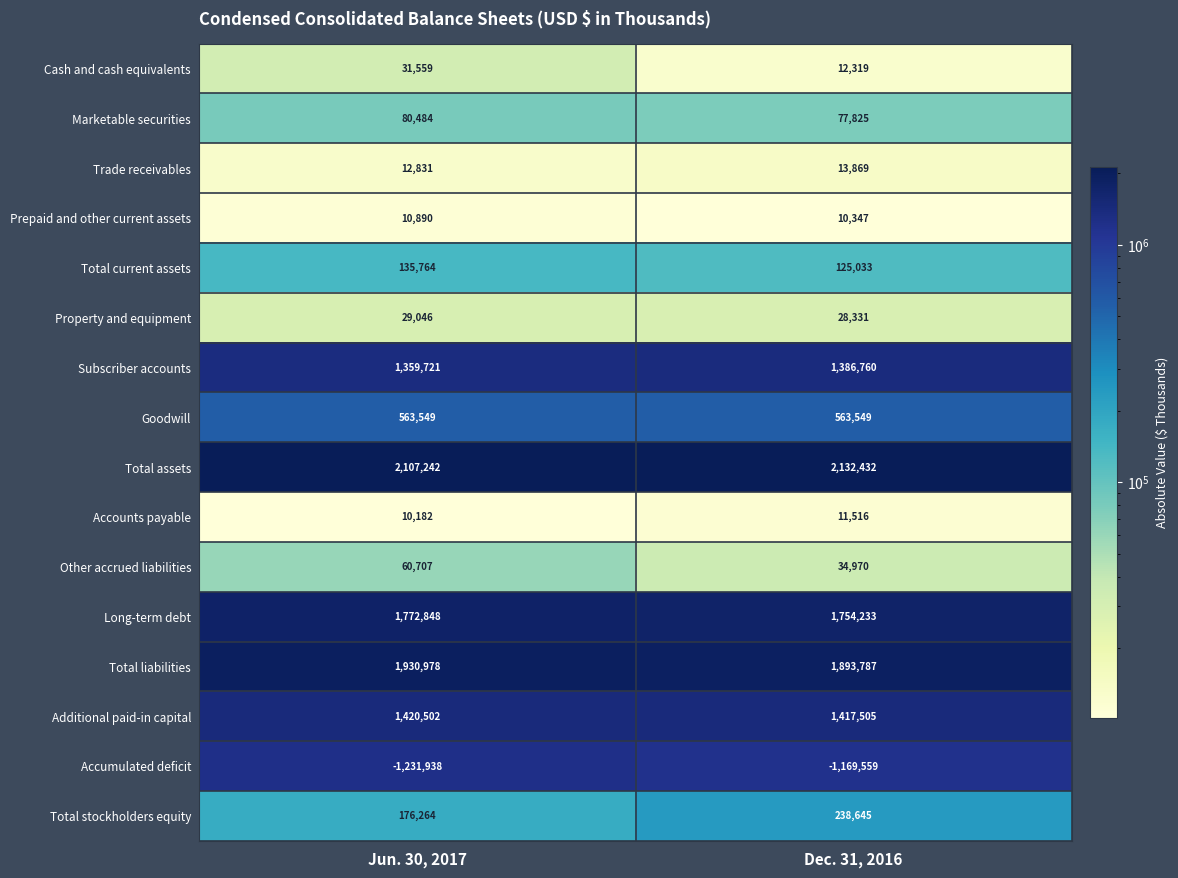

At Jun. 30, 2017, list the series in order from largest to smallest.

Total assets, Total liabilities, Long-term debt, Additional paid-in capital, Subscriber accounts, Goodwill, Total stockholders equity, Total current assets, Marketable securities, Other accrued liabilities, Cash and cash equivalents, Property and equipment, Trade receivables, Prepaid and other current assets, Accounts payable, Accumulated deficit